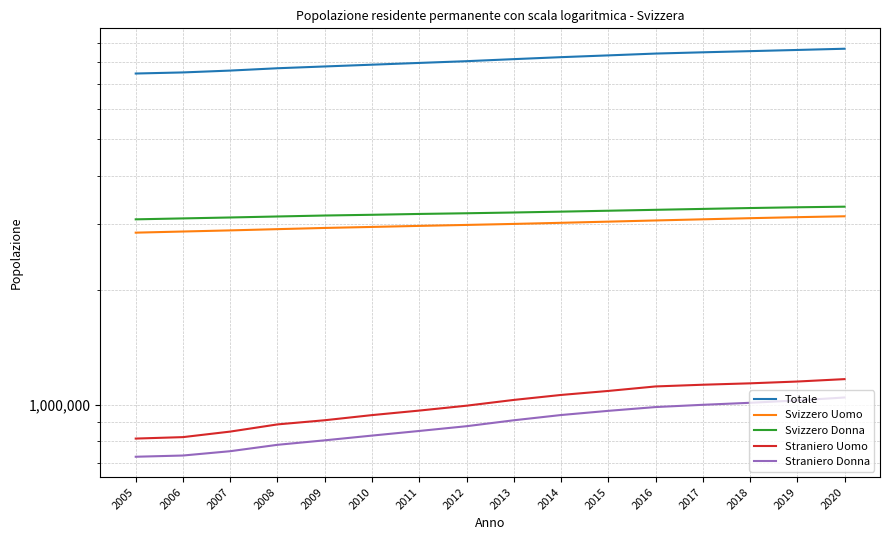

Does the chart have visible grid lines?

Yes